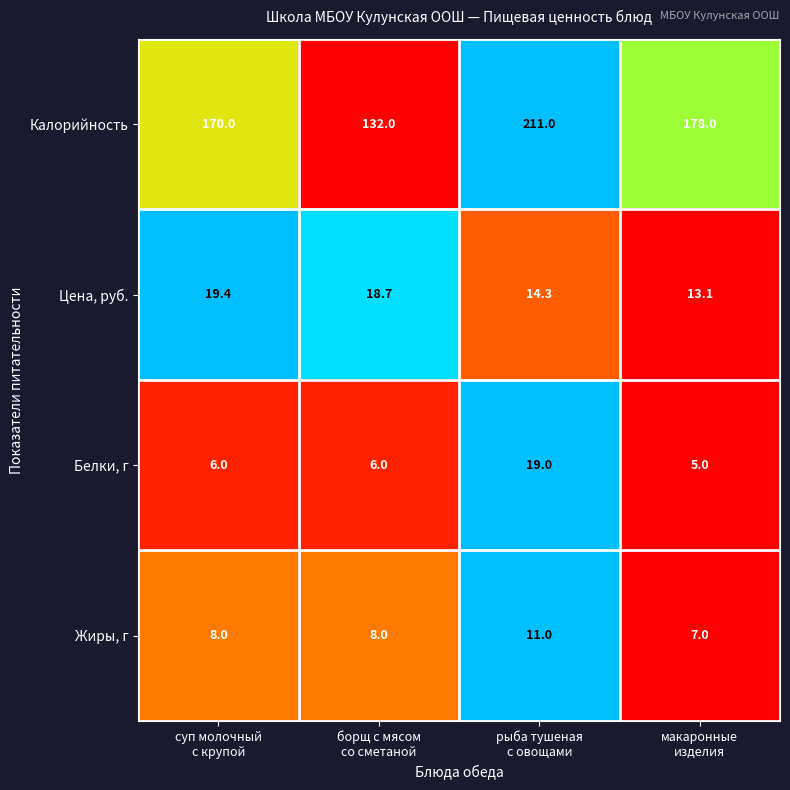

Reading left to right, extract all data points from this chart.

Калорийность: 170.0	132.0	211.0	178.0
Цена, руб.: 19.4	18.7	14.3	13.1
Белки, г: 6.0	6.0	19.0	5.0
Жиры, г: 8.0	8.0	11.0	7.0